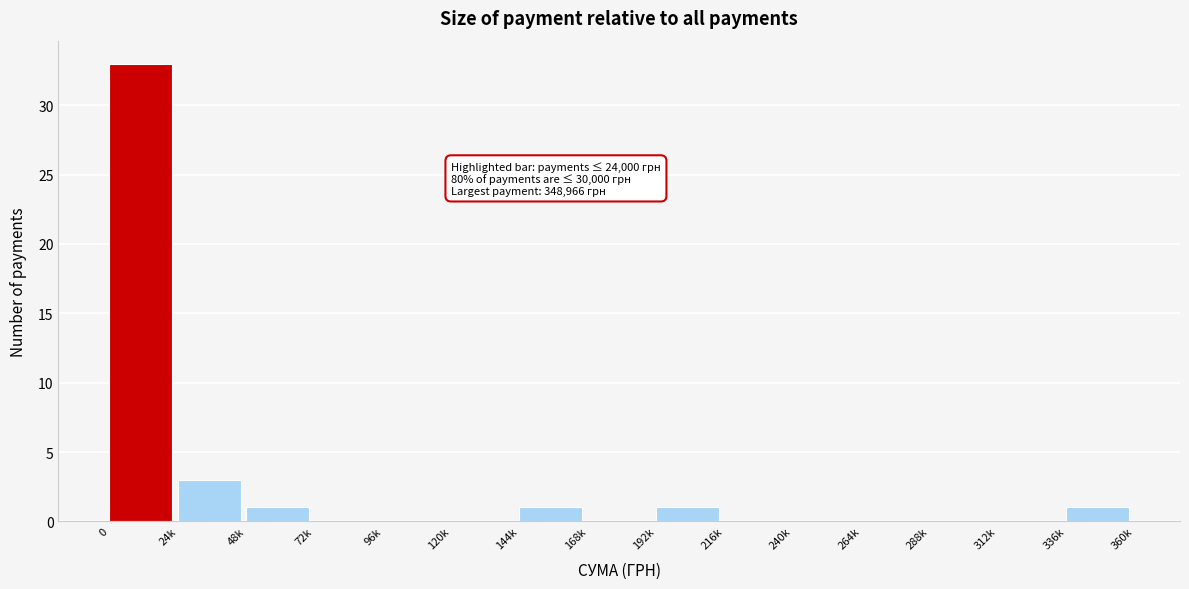

Reading right to left, what are all the values shown in this chart?

336k=1	312k=0	288k=0	264k=0	240k=0	216k=0	192k=1	168k=0	144k=1	120k=0	96k=0	72k=0	48k=1	24k=3	0=33